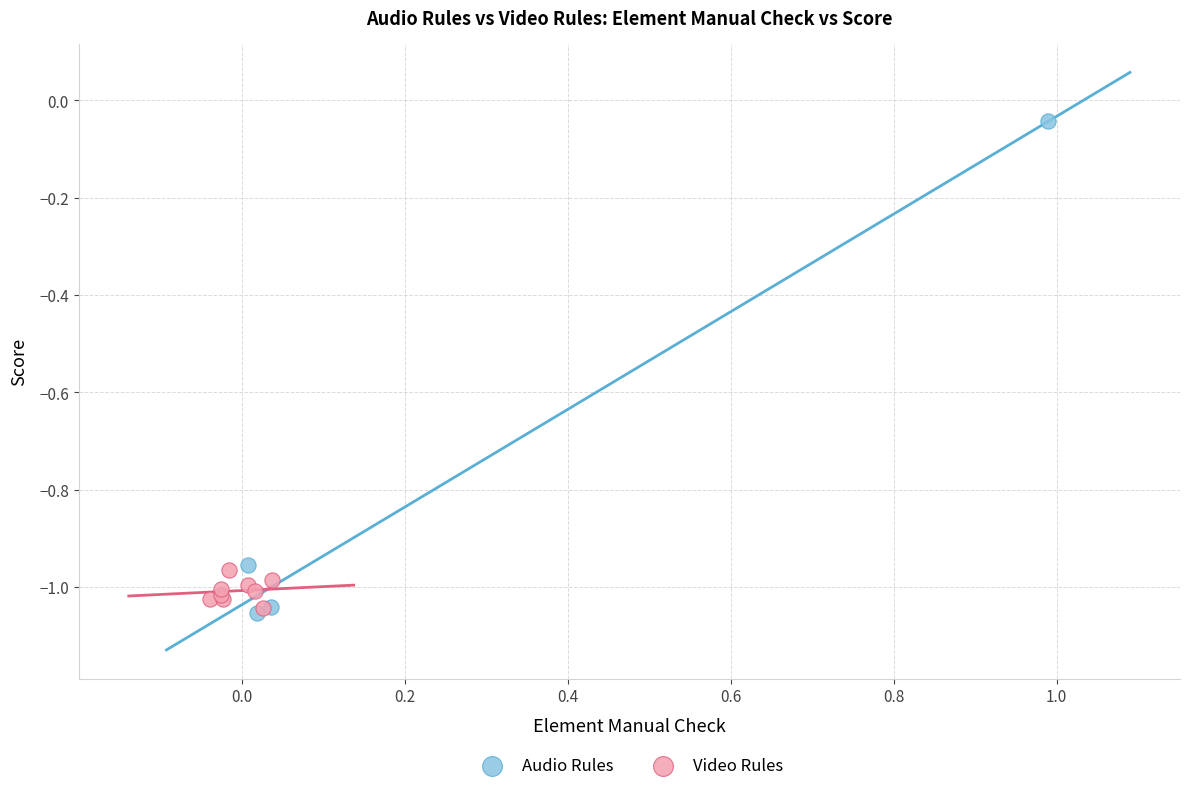

Which series contains the highest Y value?

Audio Rules